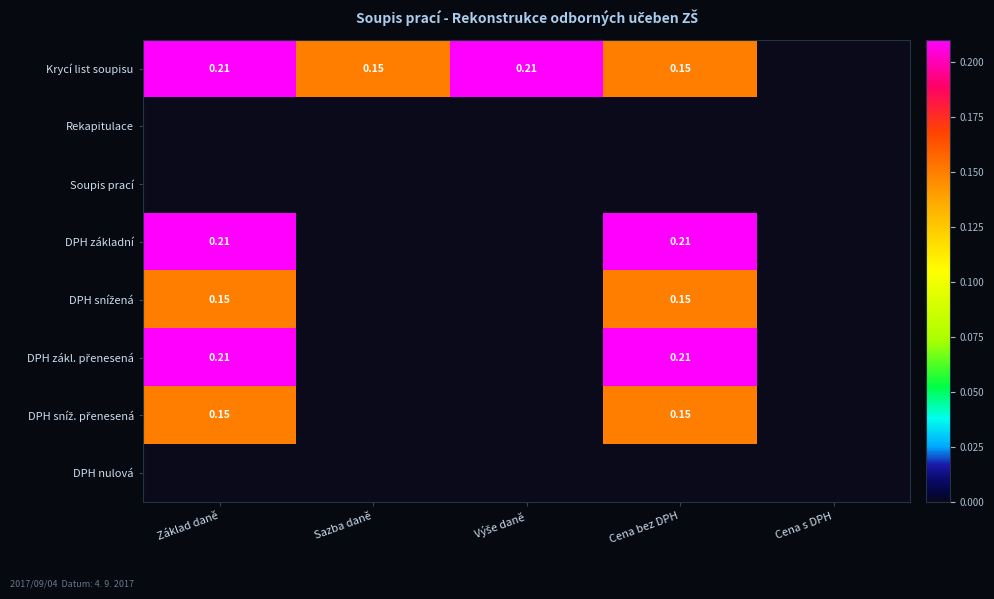

Between Sazba daně and Cena s DPH, which series saw the biggest shift?

Krycí list soupisu